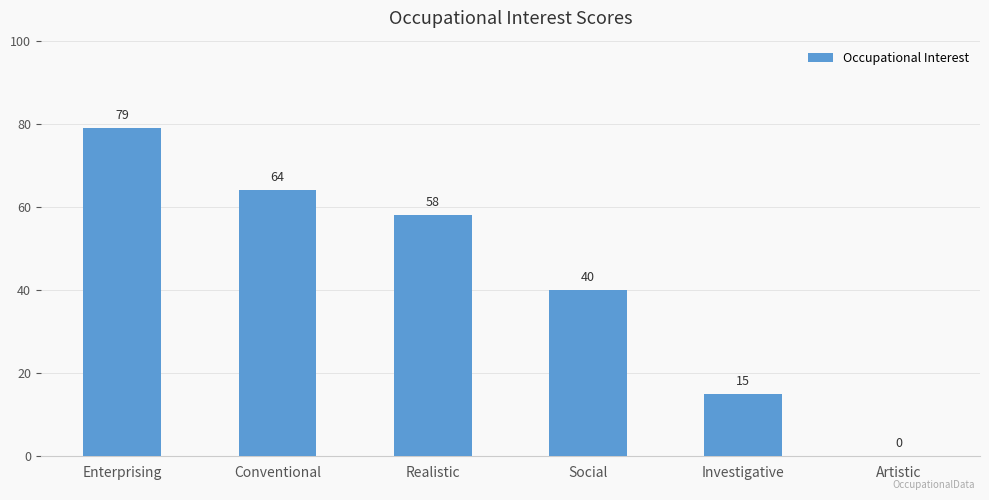

Is it true that the value at Artistic is 37?

False